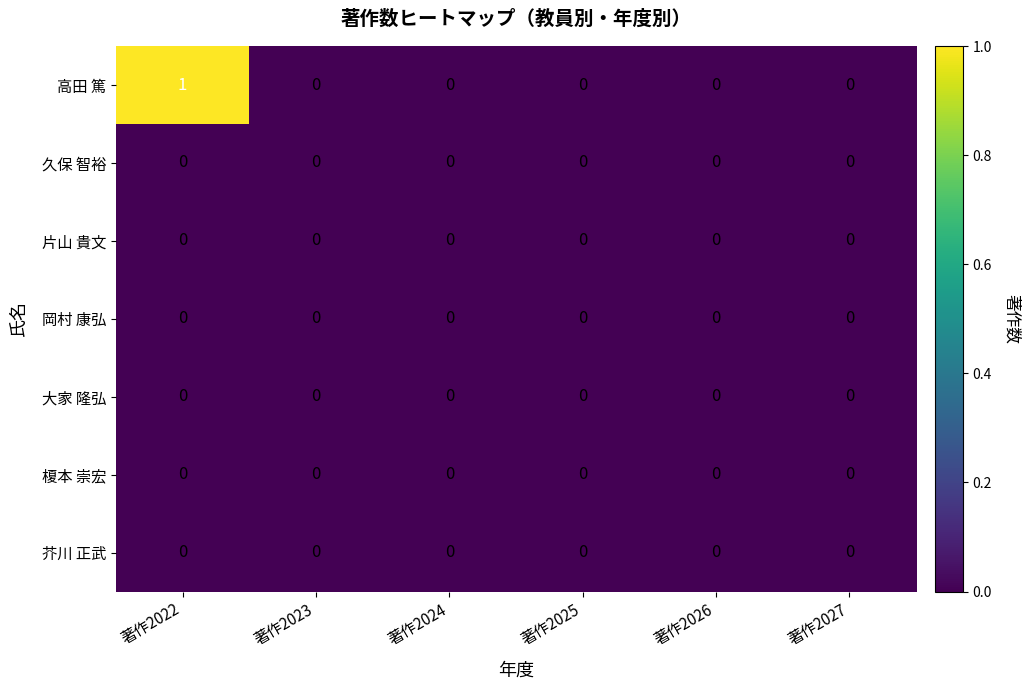

Which category has the highest value in the 高田 篤 series?

著作2022